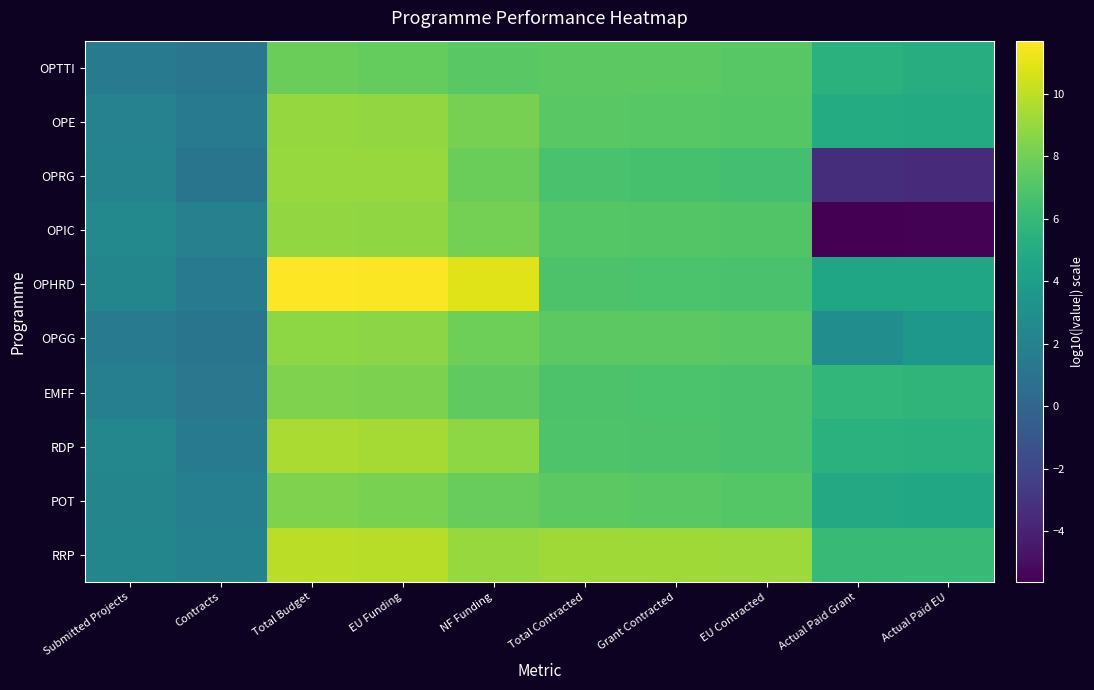

Which label corresponds to the smallest value in the chart?

Actual Paid Grant